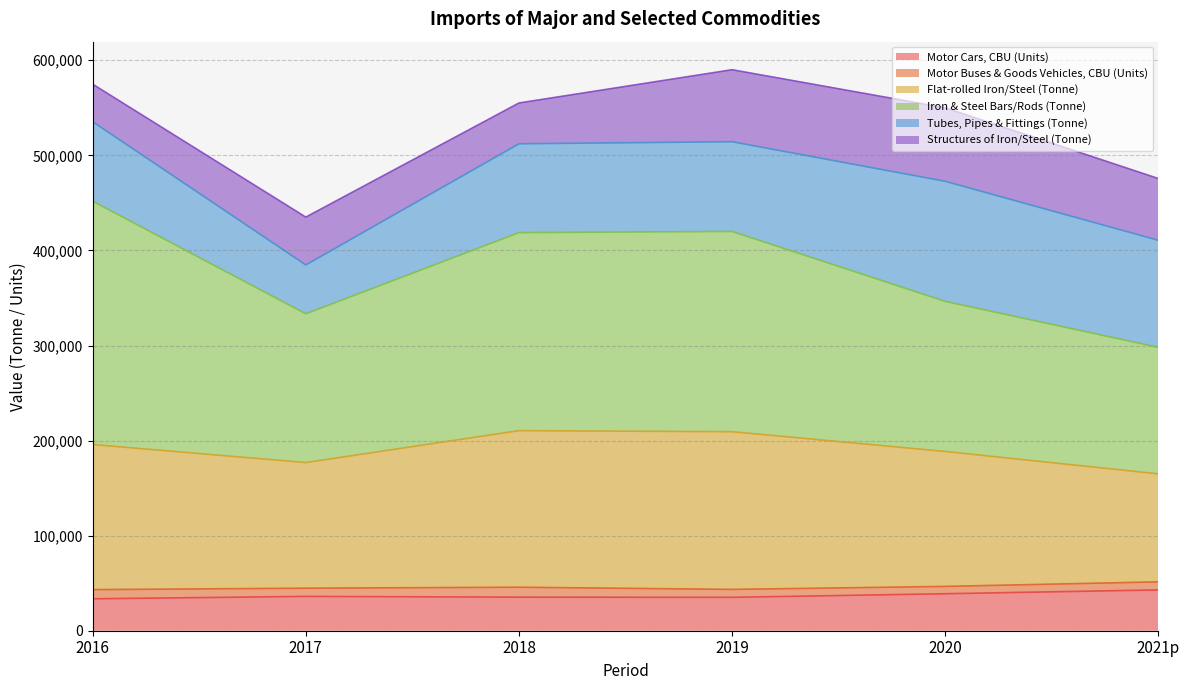

What is the label of the 2nd point from the right?

2020